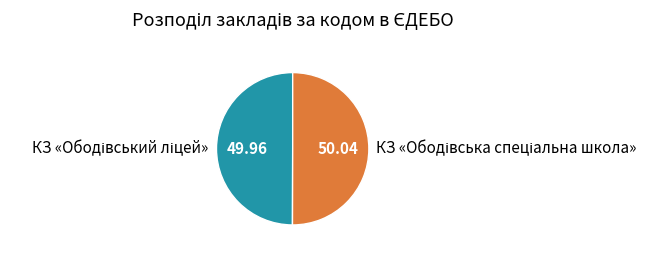

Which slice is the smallest?

КЗ «Ободівський ліцей»